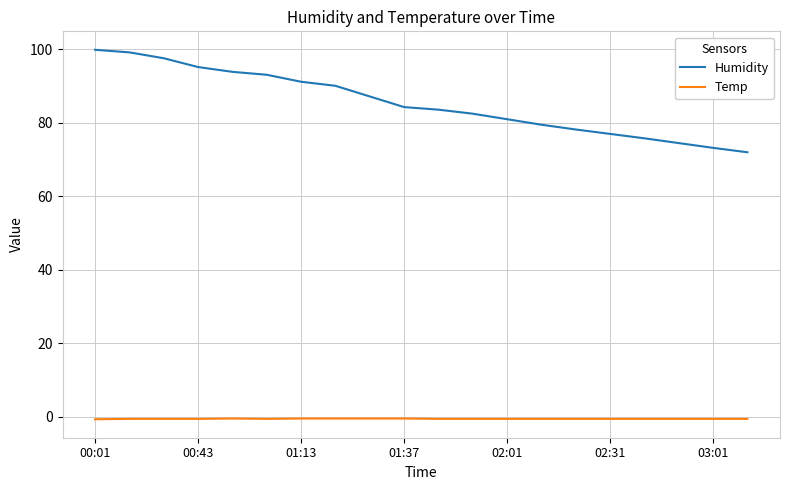

Rank the series by their maximum value, from lowest to highest.

Temp, Humidity